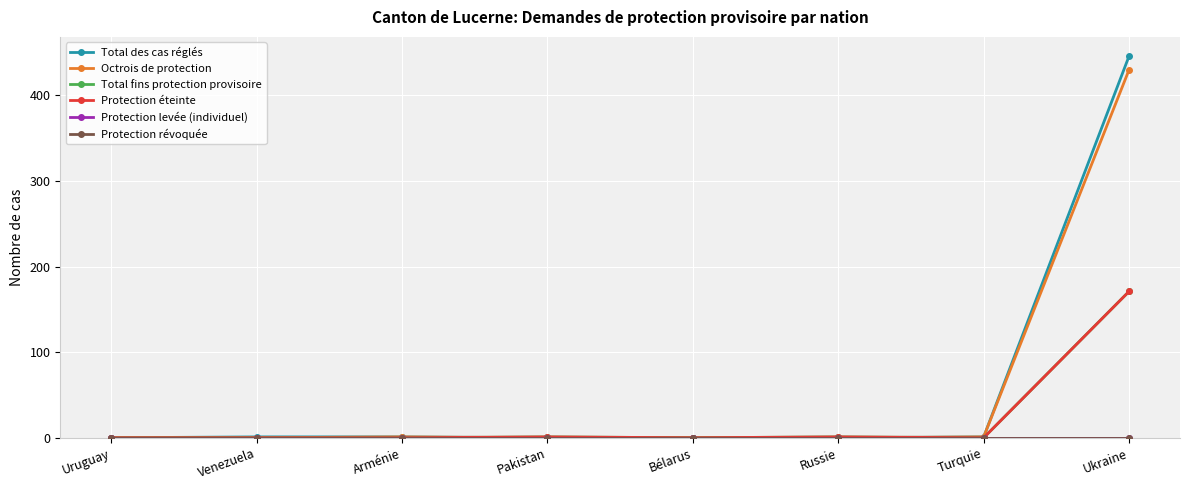

Reading left to right, extract all data points from this chart.

Total des cas réglés: 0	1	1	0	0	0	1	446
Octrois de protection: 0	0	1	0	0	0	1	430
Total fins protection provisoire: 0	0	0	1	0	1	0	171
Protection éteinte: 0	0	0	1	0	1	0	171
Protection levée (individuel): 0	0	0	0	0	0	0	0
Protection révoquée: 0	0	0	0	0	0	0	0